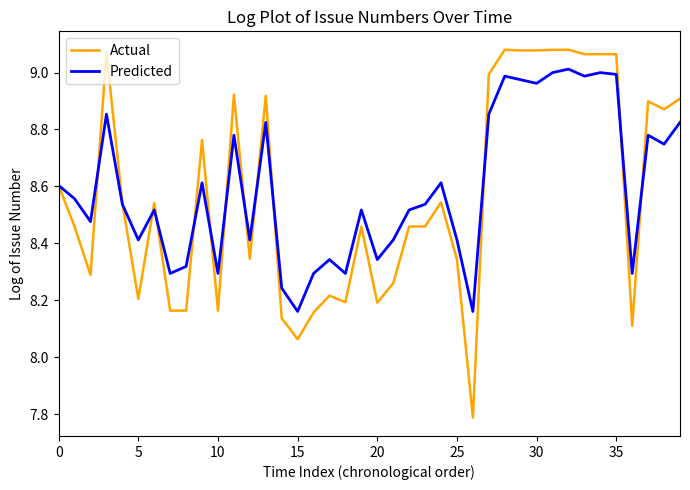

Which series has the largest range (max minus min)?

Actual